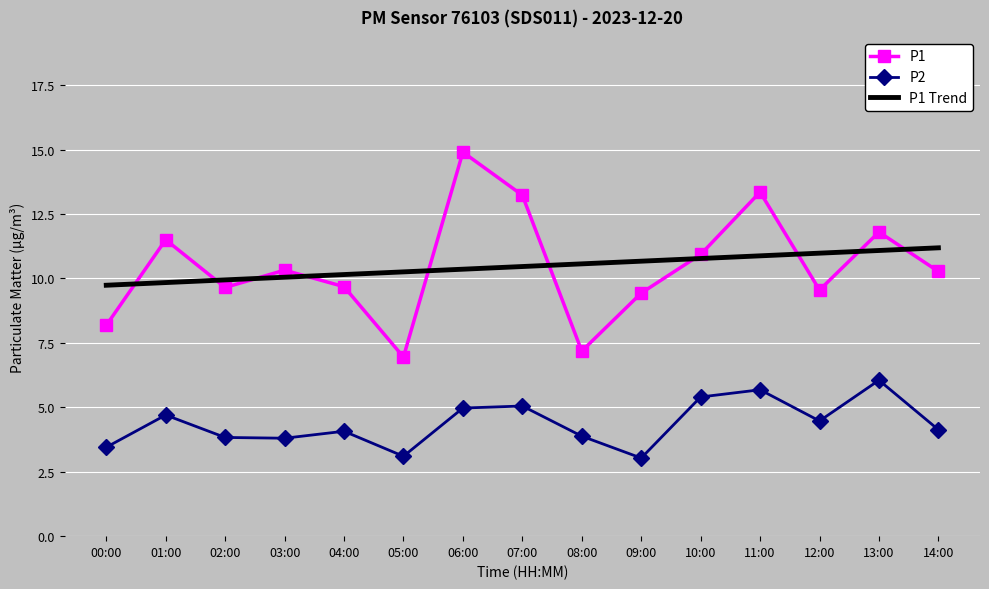

What position from the left is 00:00?

1